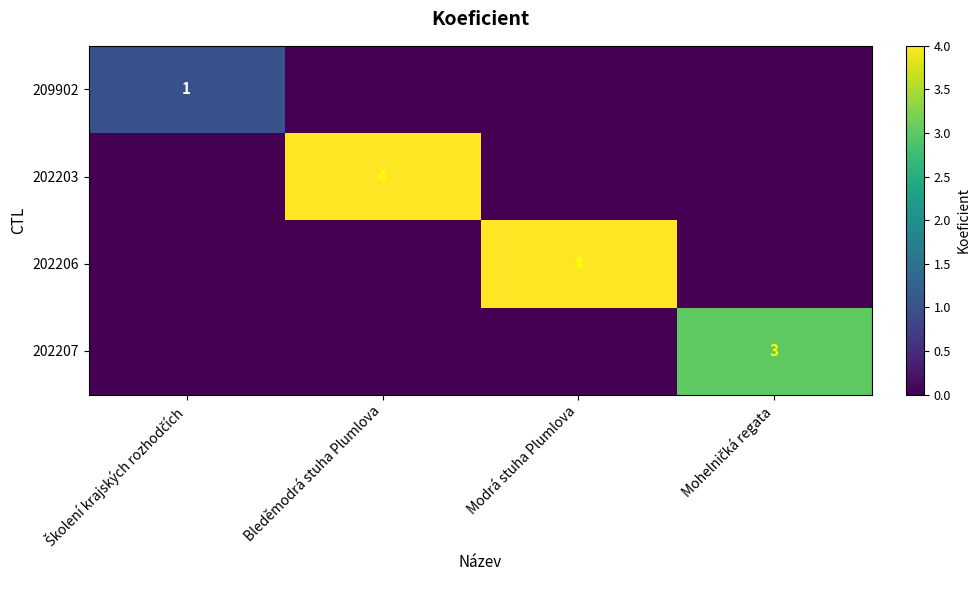

Between Mohelničká regata and Modrá stuha Plumlova, which is larger?

Mohelničká regata